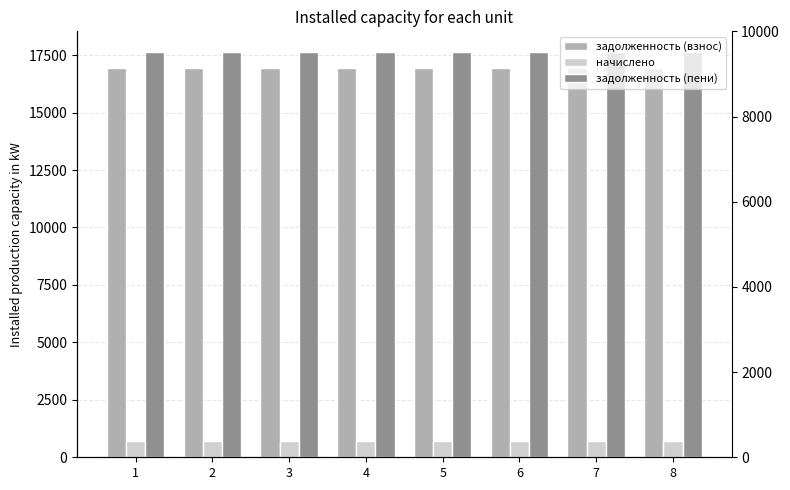

Rank the series at 2 from highest to lowest value.

задолженность (пени), задолженность (взнос), начислено